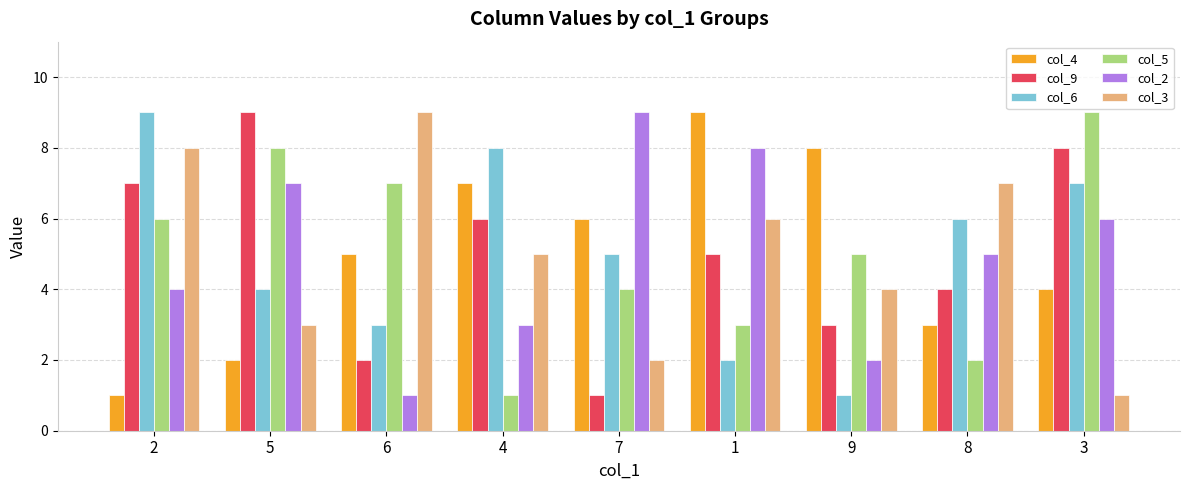

What is the label of the 7th bar from the right?

6